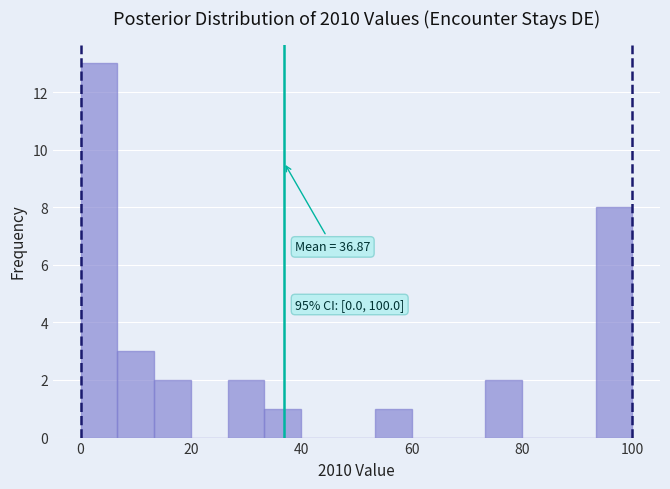

Around what value on the x-axis is the tallest bar? Give the approximate position of its centre, as read against the axis.

4